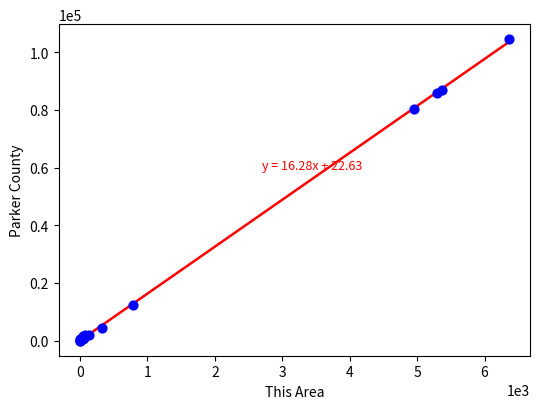

What Y value in the scatter plot is closest to 52259?

80208